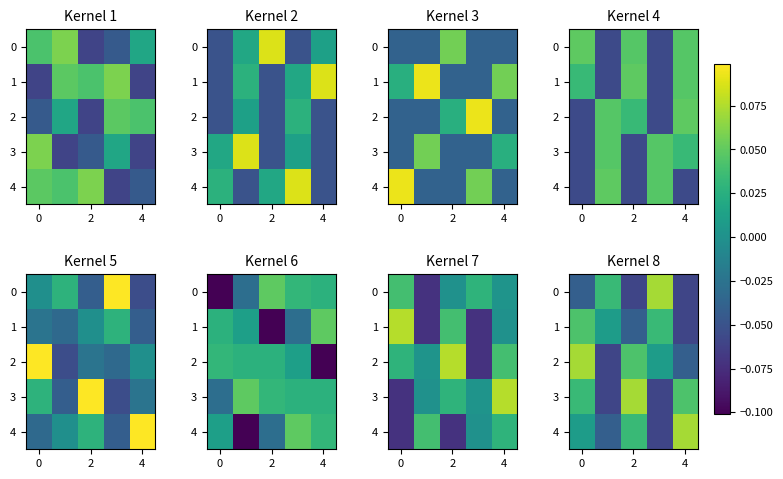

The 0 series shows -0.0 at 0. True or false?

False